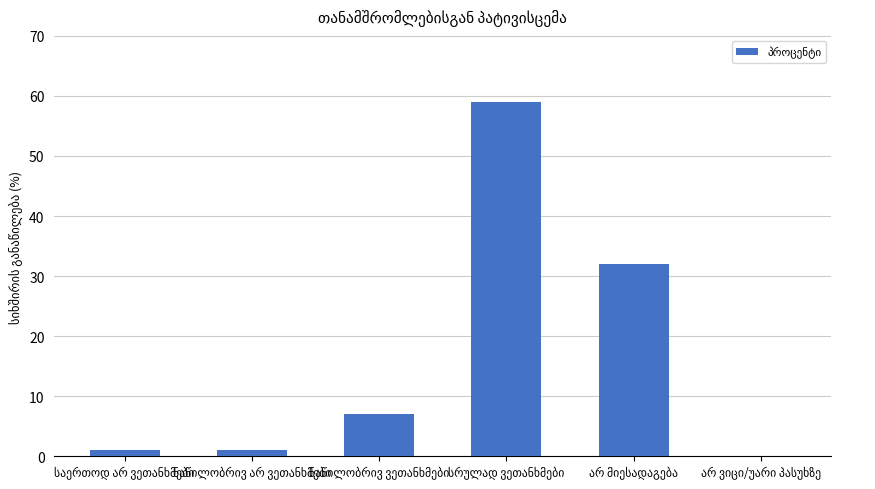

What is the sum of all values?

100